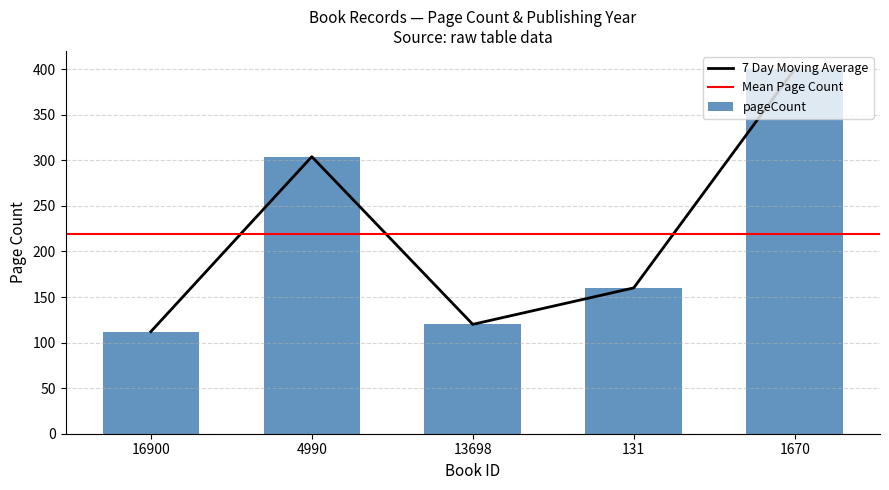

List the labels in order of value, smallest first.

16900, 13698, 131, 4990, 1670